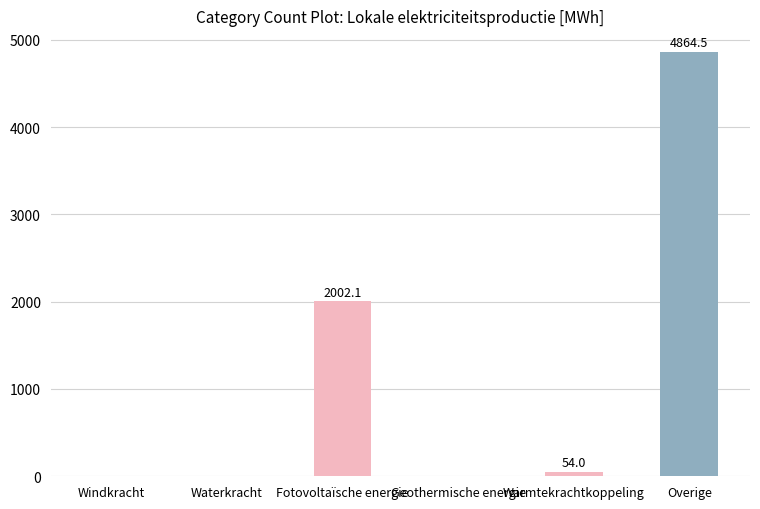

Where is the data nearest to the value 2432?

Fotovoltaïsche energie